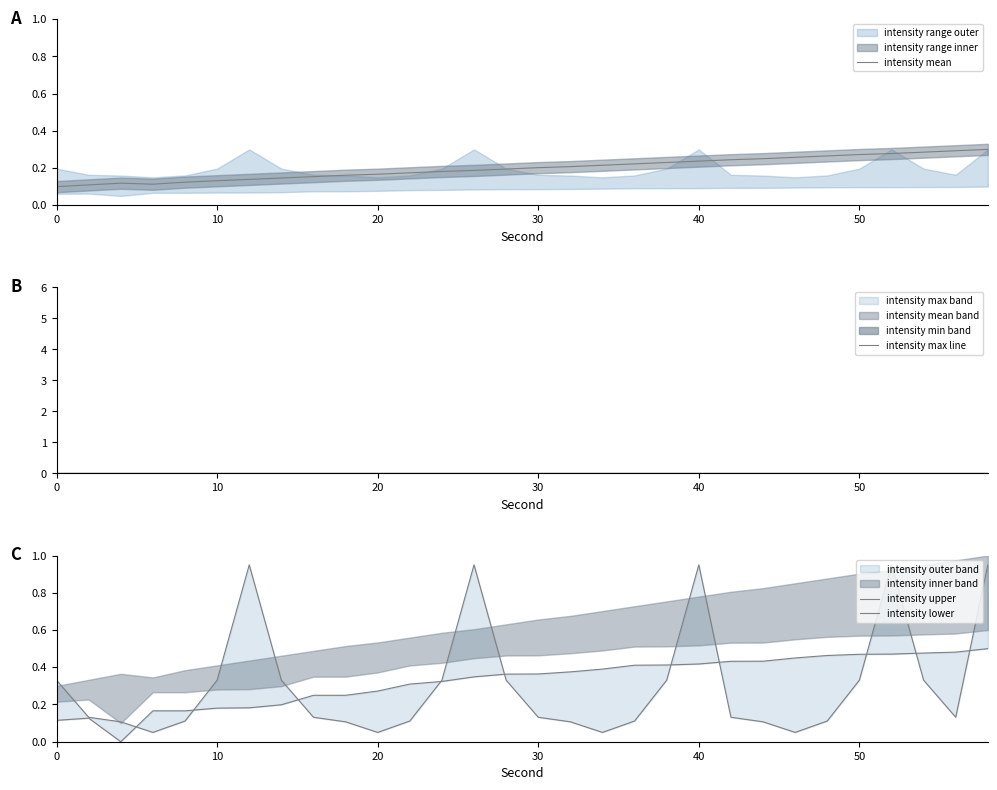

How many interior local peaks does the intensity mean series have?

1